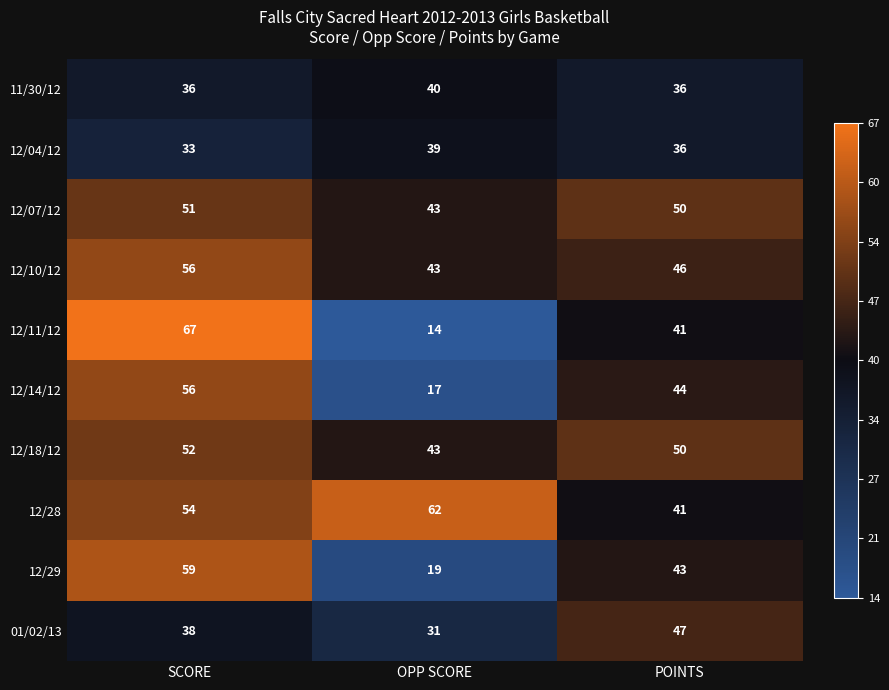

List the labels in order of 12/04/12 value, largest first.

OPP SCORE, POINTS, SCORE